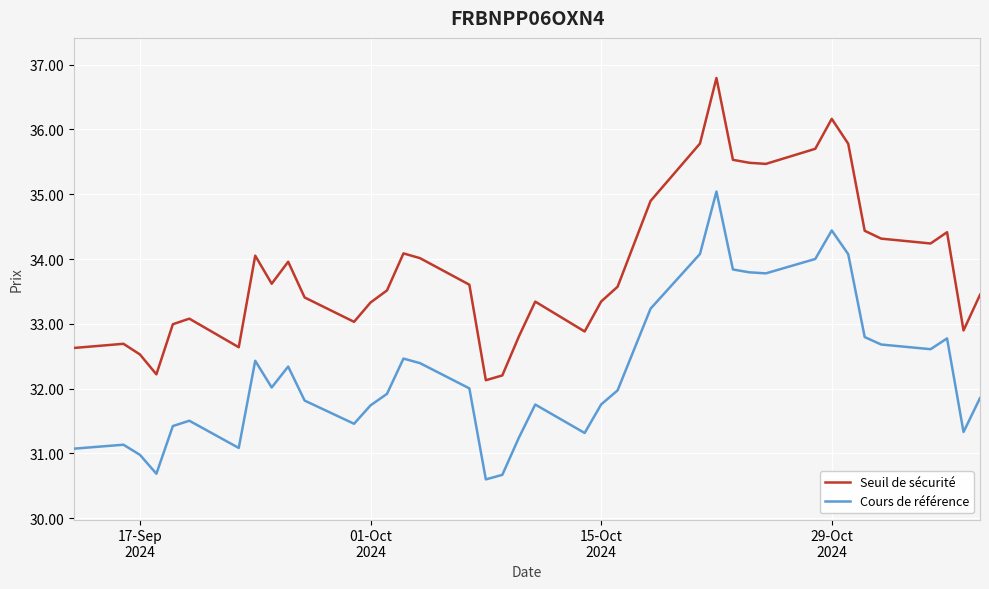

True or false: Seuil de sécurité and Cours de référence cross at least once.

False